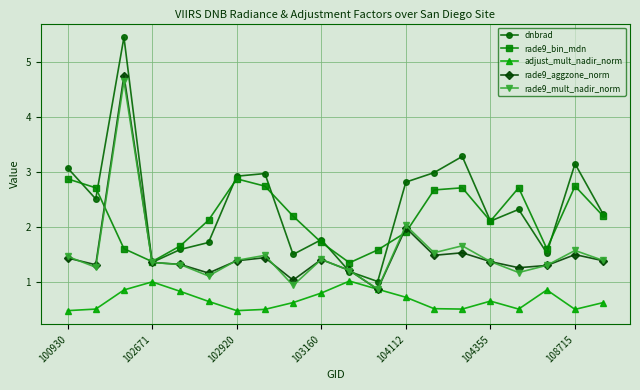

What is the average value of the rade9_aggzone_norm series?

1.5